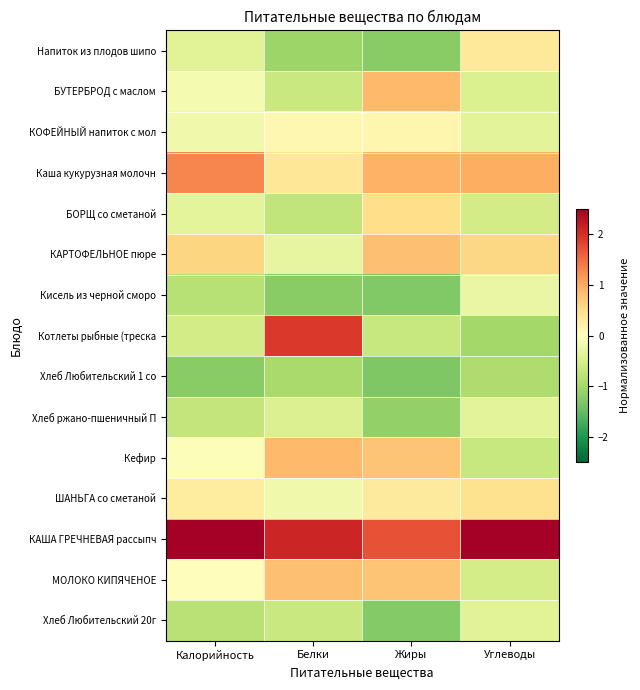

At Углеводы, list the series in order from smallest to largest.

Котлеты рыбные (треска, Хлеб Любительский 1 со, Кефир, БОРЩ со сметаной, МОЛОКО КИПЯЧЕНОЕ, БУТЕРБРОД с маслом, Хлеб Любительский 20г, КОФЕЙНЫЙ напиток с мол, Хлеб ржано-пшеничный П, Кисель из черной сморо, Напиток из плодов шипо, ШАНЬГА со сметаной, КАРТОФЕЛЬНОЕ пюре, Каша кукурузная молочн, КАША ГРЕЧНЕВАЯ рассыпч